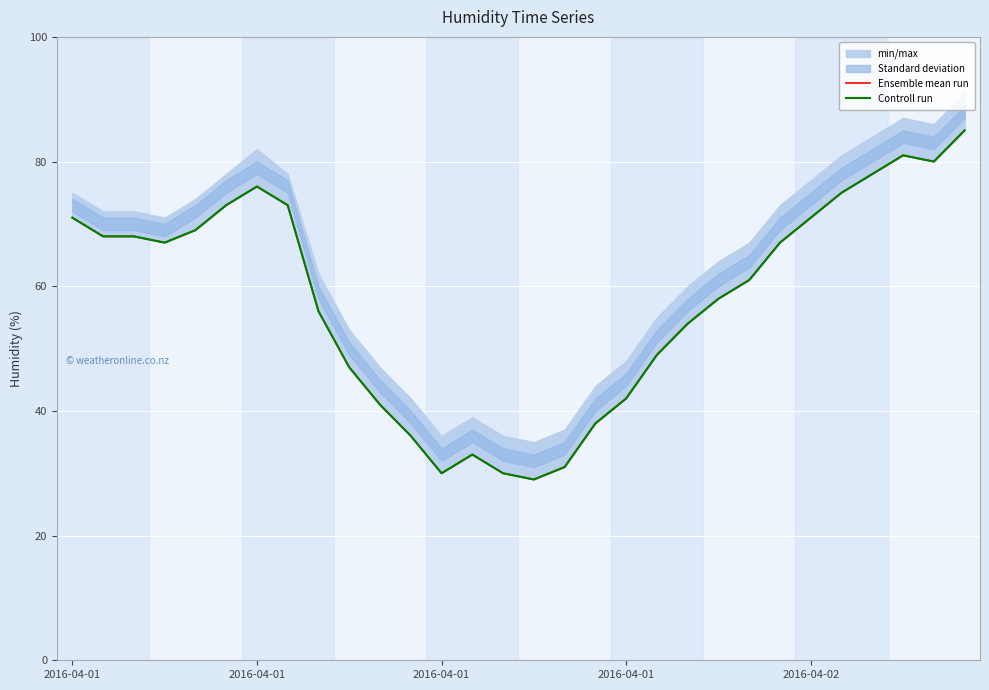

What is the difference between the maximum and minimum values in the Ensemble mean run series?

56